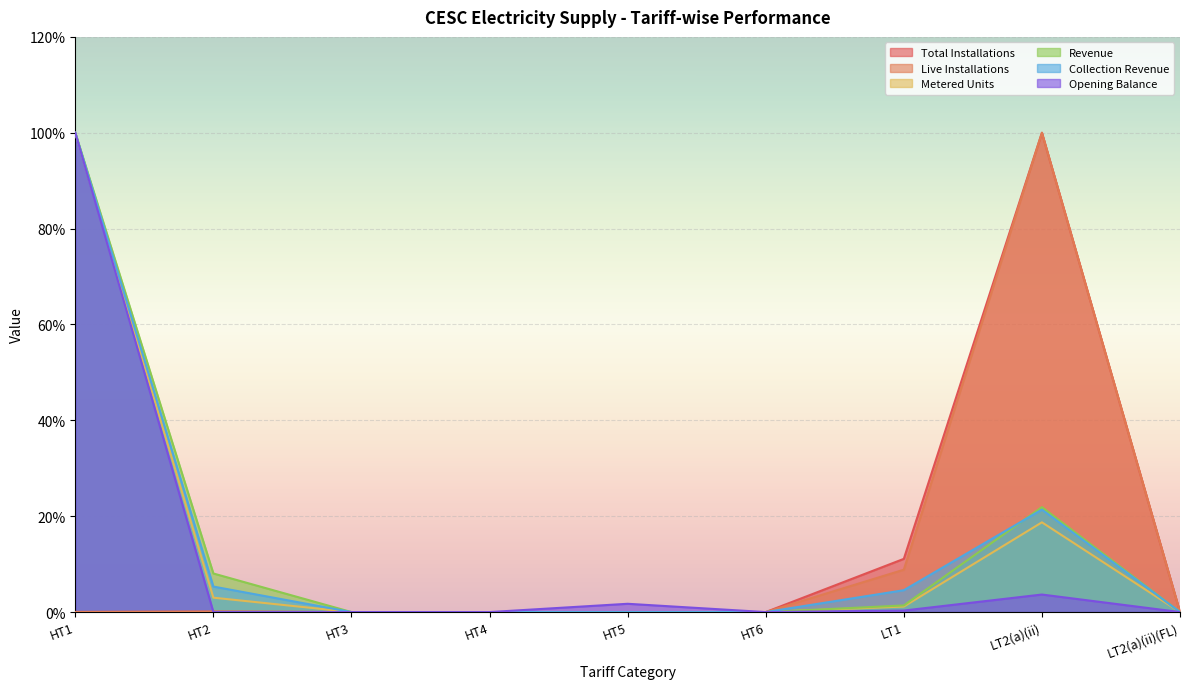

Reading right to left, extract all data points from this chart.

Total Installations: LT2(a)(ii)(FL)=0.0	LT2(a)(ii)=100.0	LT1=11.1	HT6=0.0	HT5=0.0	HT4=0.0	HT3=0.0	HT2=0.1	HT1=0.0
Live Installations: LT2(a)(ii)(FL)=0.0	LT2(a)(ii)=100.0	LT1=8.8	HT6=0.0	HT5=0.0	HT4=0.0	HT3=0.0	HT2=0.1	HT1=0.0
Metered Units: LT2(a)(ii)(FL)=0.0	LT2(a)(ii)=18.7	LT1=1.2	HT6=0.0	HT5=0.0	HT4=0.0	HT3=0.0	HT2=3.0	HT1=100.0
Revenue: LT2(a)(ii)(FL)=0.0	LT2(a)(ii)=21.9	LT1=1.4	HT6=0.0	HT5=0.0	HT4=0.0	HT3=0.0	HT2=8.0	HT1=100.0
Collection Revenue: LT2(a)(ii)(FL)=0.0	LT2(a)(ii)=21.4	LT1=4.6	HT6=0.0	HT5=0.0	HT4=0.0	HT3=0.0	HT2=5.3	HT1=100.0
Opening Balance: LT2(a)(ii)(FL)=0.0	LT2(a)(ii)=3.7	LT1=0.3	HT6=0.0	HT5=1.7	HT4=0.0	HT3=0.0	HT2=0.0	HT1=100.0